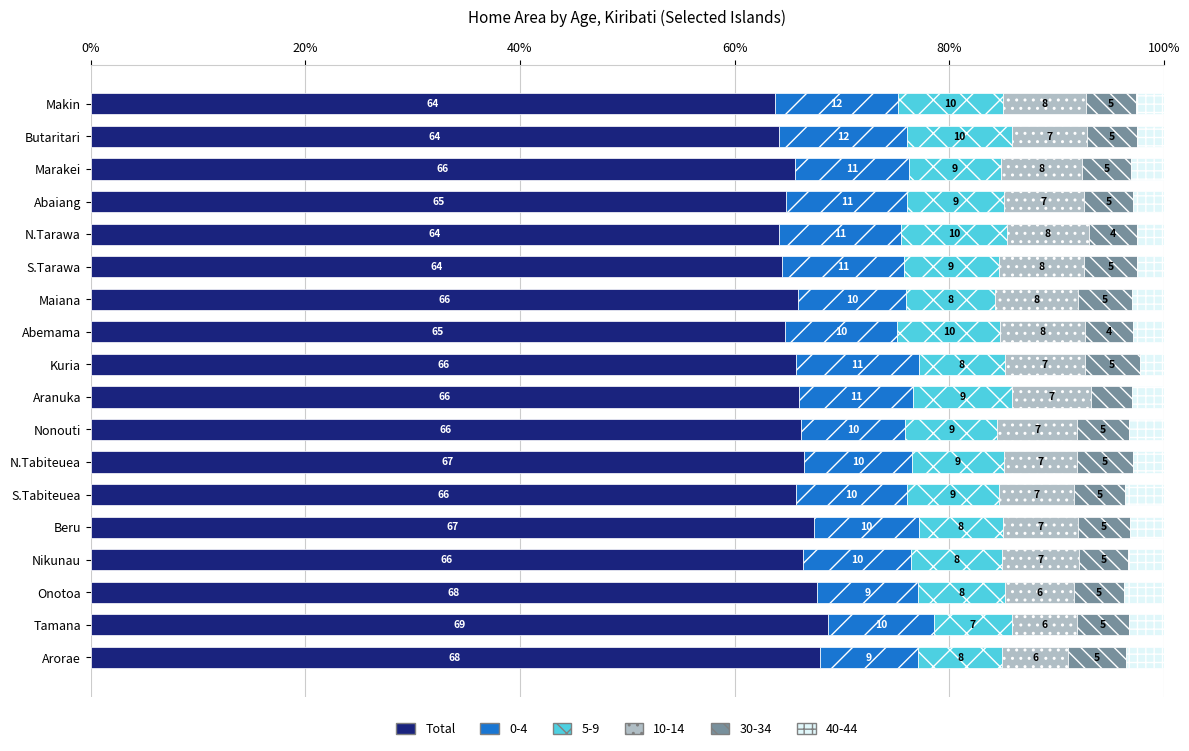

What is the total value across all series at Abaiang?

100.0